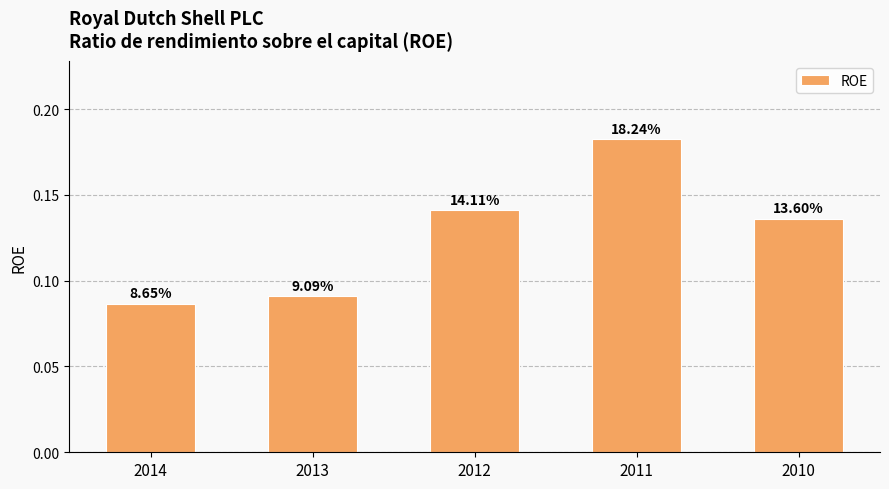

How many bars are there in total?

5